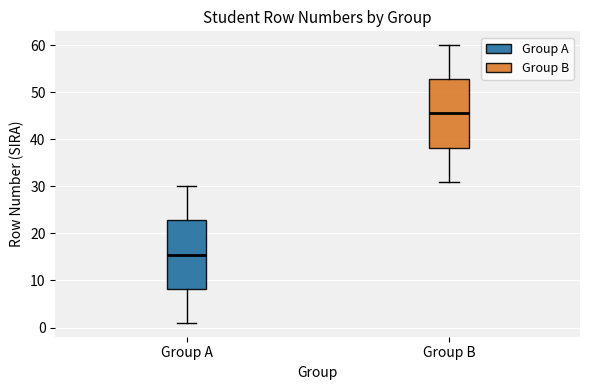

Which box has the lowest median line?

Group A